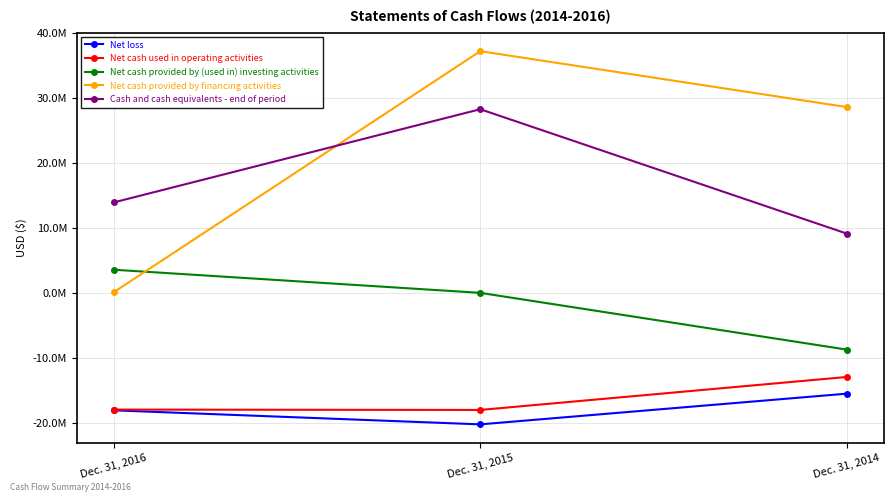

What is the value of the Net loss point at the 3rd from the left?

-15509061